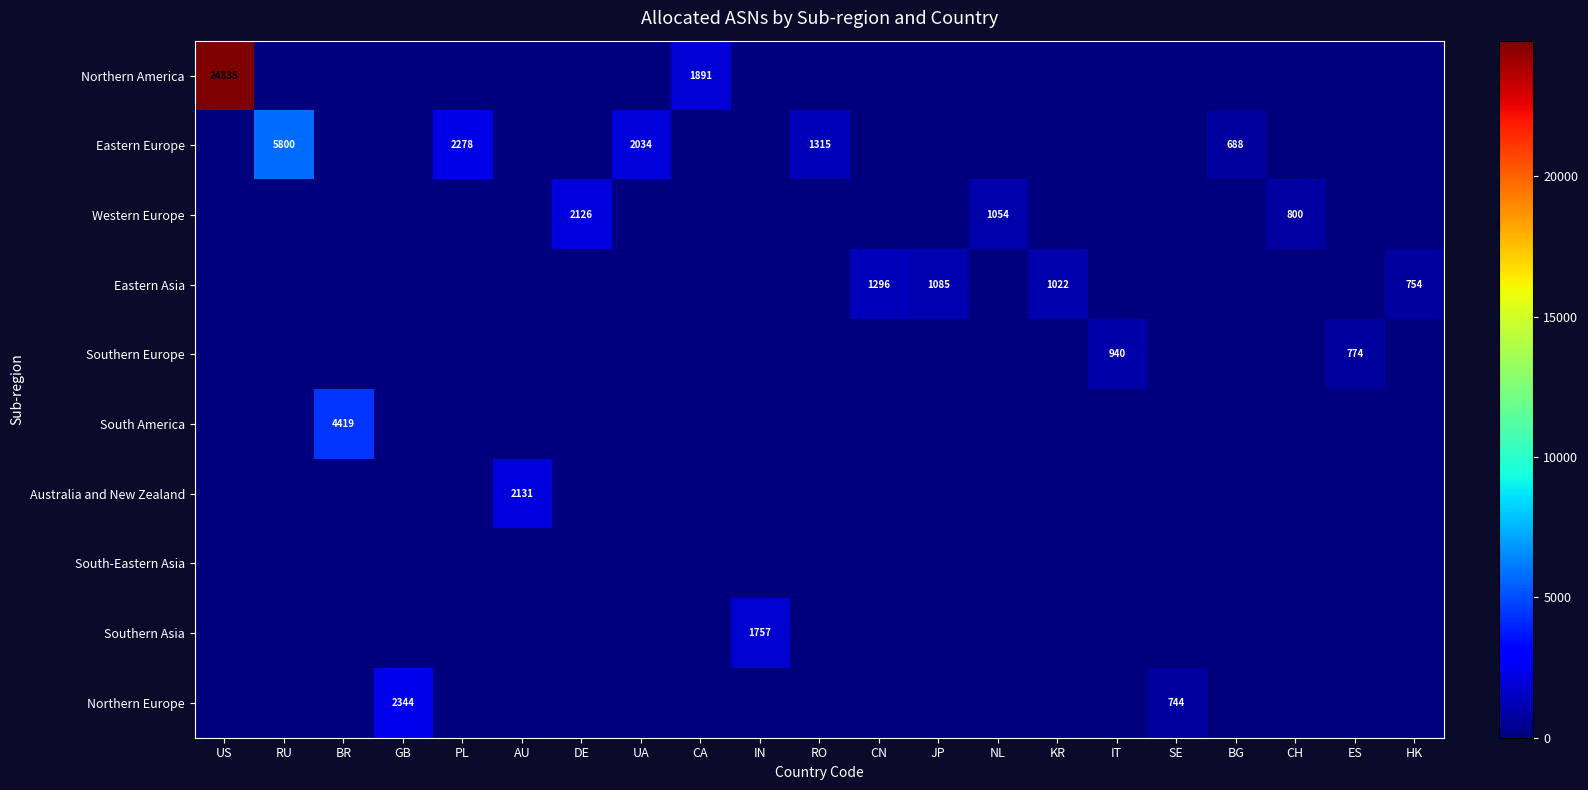

What is the greatest value displayed?

24835